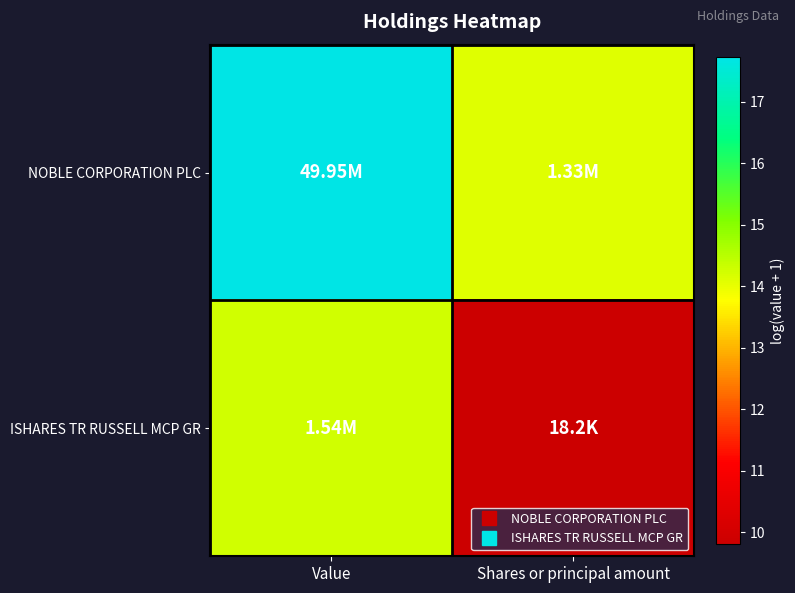

Reading left to right, list all the values displayed in this chart.

NOBLE CORPORATION PLC: Value=17.7	Shares or principal amount=14.1
ISHARES TR RUSSELL MCP GR: Value=14.2	Shares or principal amount=9.8